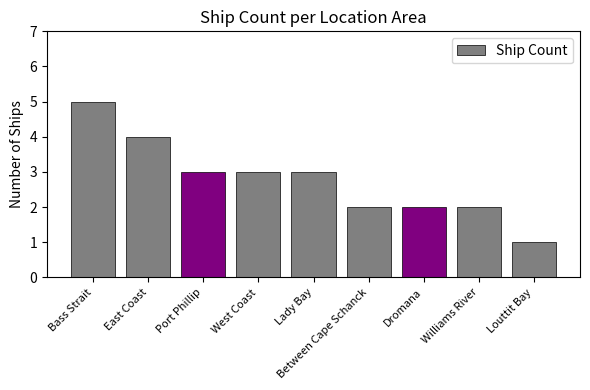

What is the label of the 1st bar from the right?

Louttit Bay